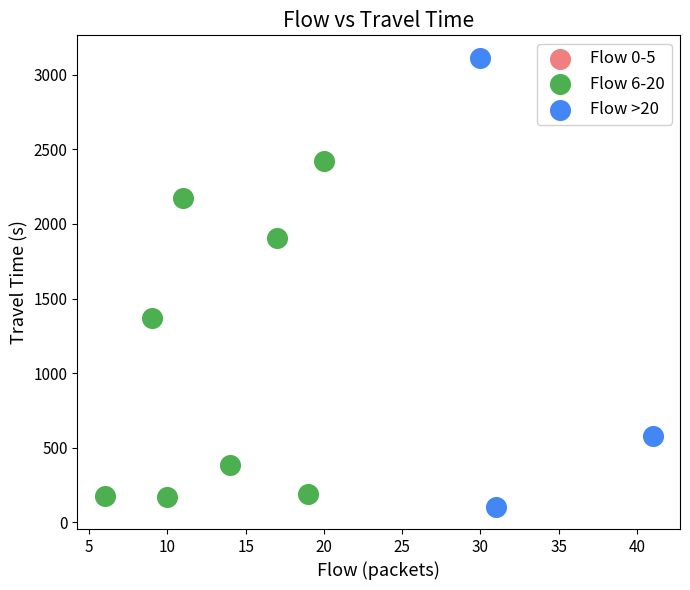

Which series has the widest spread of Y values?

Flow >20